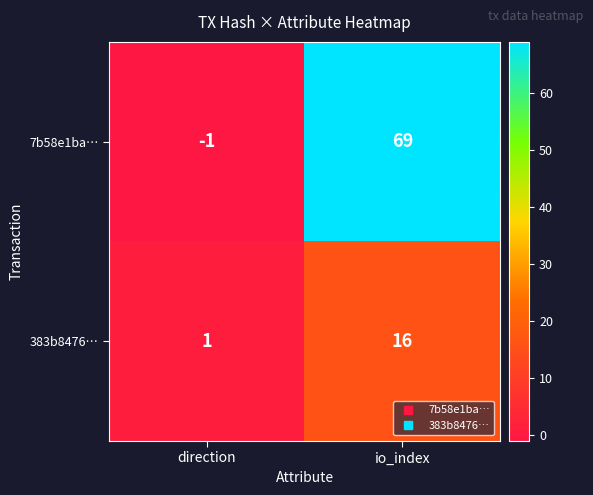

At which label is 7b58e1ba… closest to 34?

direction